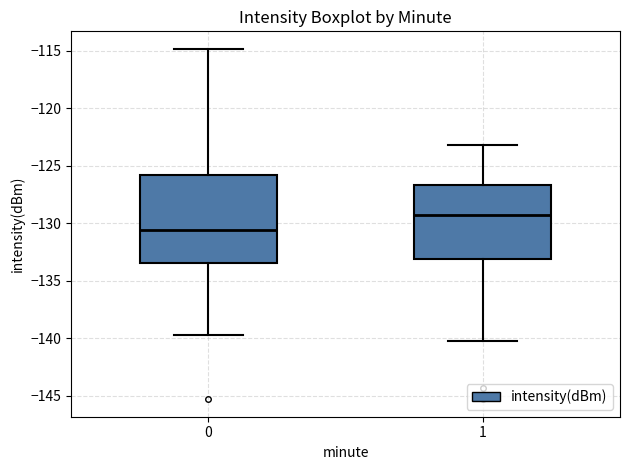

Reading left to right, transcribe this box plot: for each box, give where its median line is, the range the box spans, and where its two whiskers end, as read against the y-axis. The values are not printed on the chart, so give them approximately, as read against the axis.

0: median -130.5, box -133.5 to -126.0, whiskers -139.5 to -115.0
1: median -129.5, box -133.0 to -126.5, whiskers -140.0 to -123.0